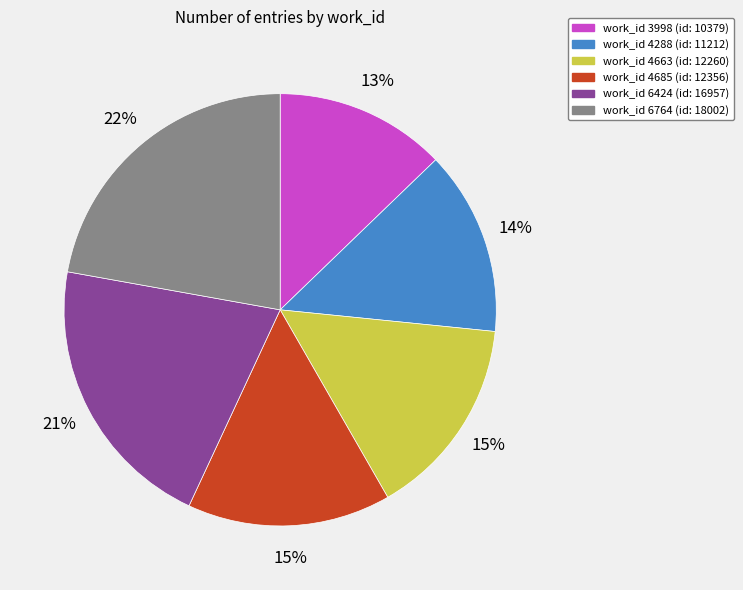

To the nearest percent, what is the difference between the largest and smallest slice percentages?

9%